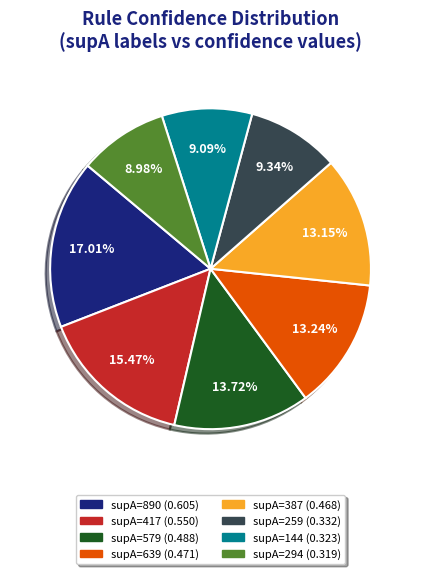

Is there any slice that represents more than half of the pie?

No